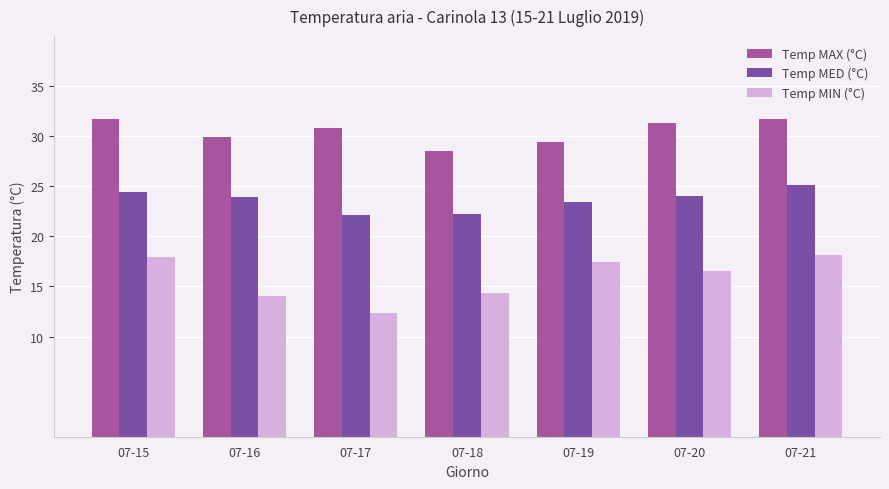

How many bars are there in each group?

3